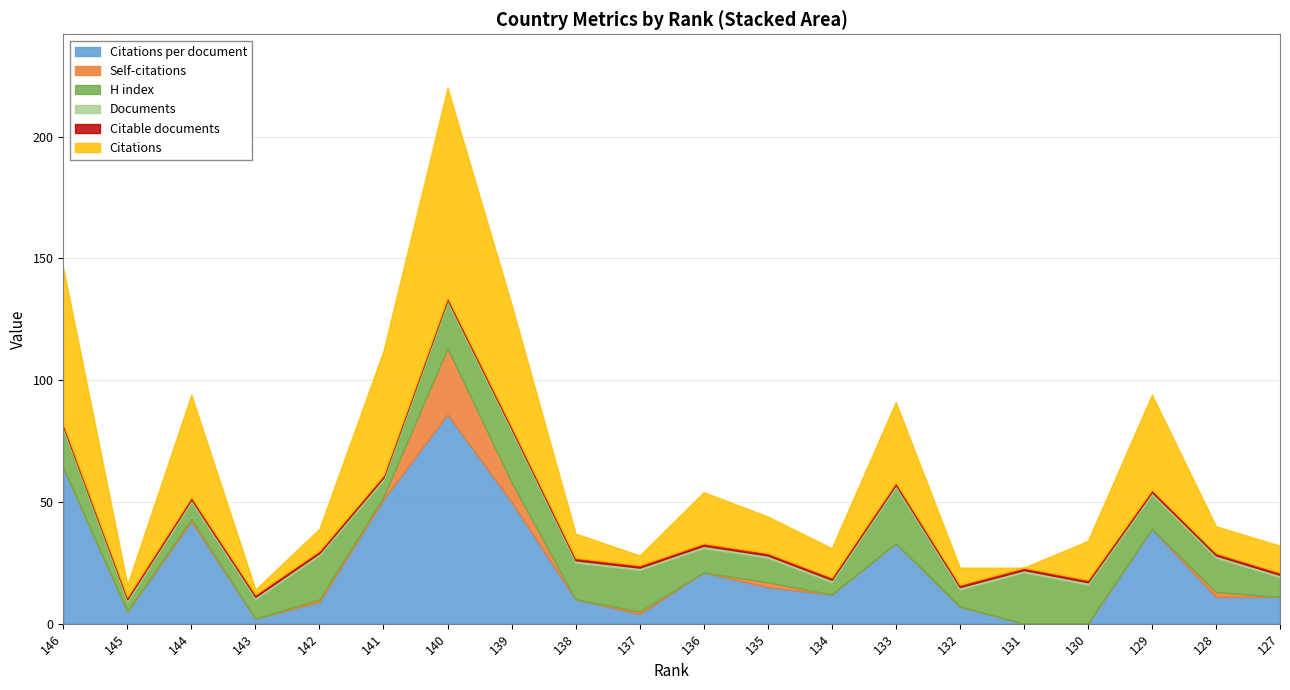

List the series in order of their peak value, lowest first.

Citations per document, Citations, Self-citations, H index, Citable documents, Documents